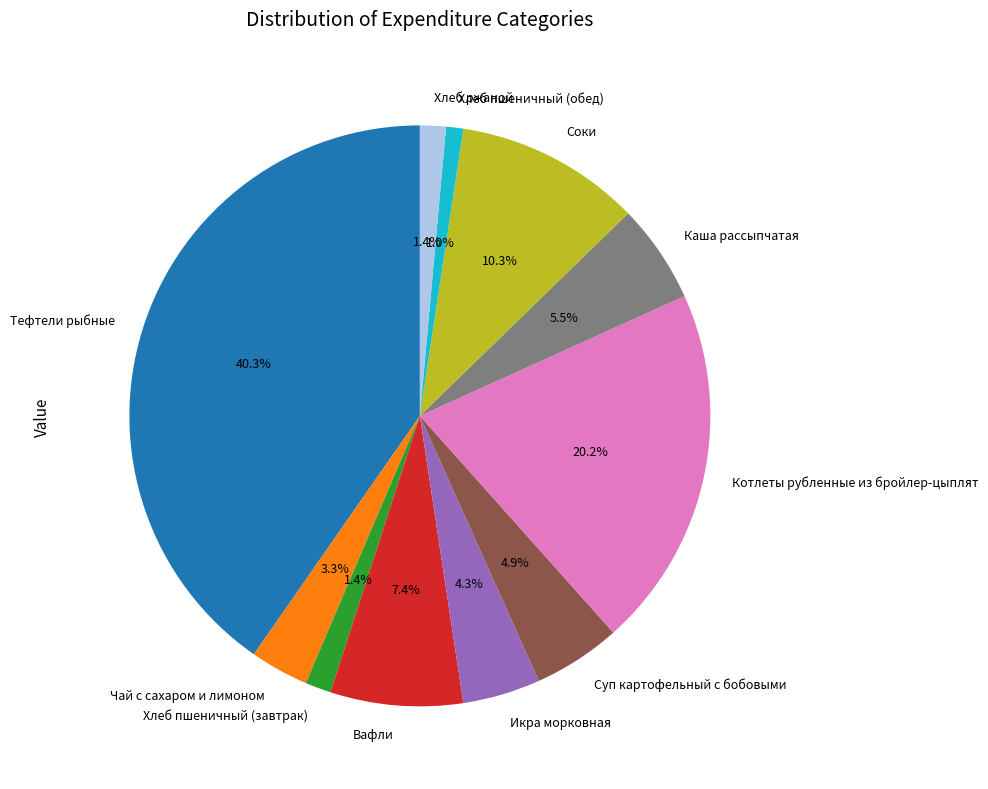

Does any single category account for the majority?

No